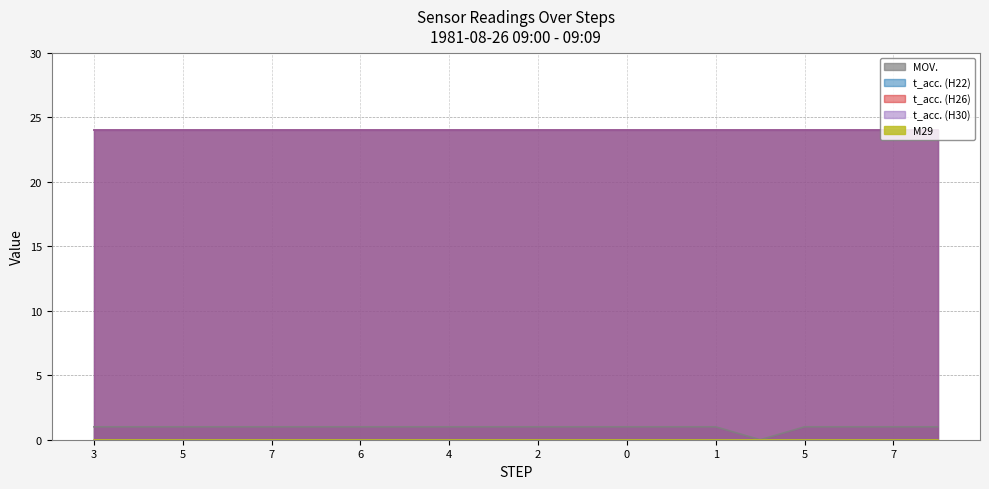

How many lines are shown in the chart?

5